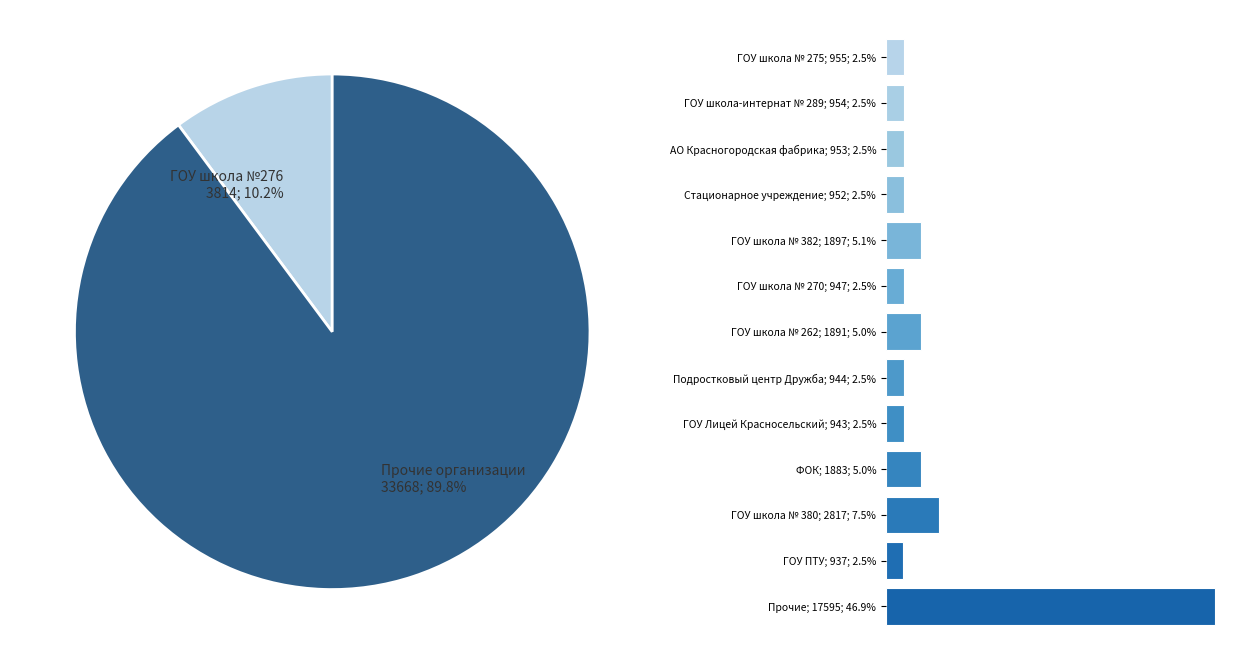

To the nearest percent, what portion does АО Красногородская фабрика; 953; 2.5% represent?

3%